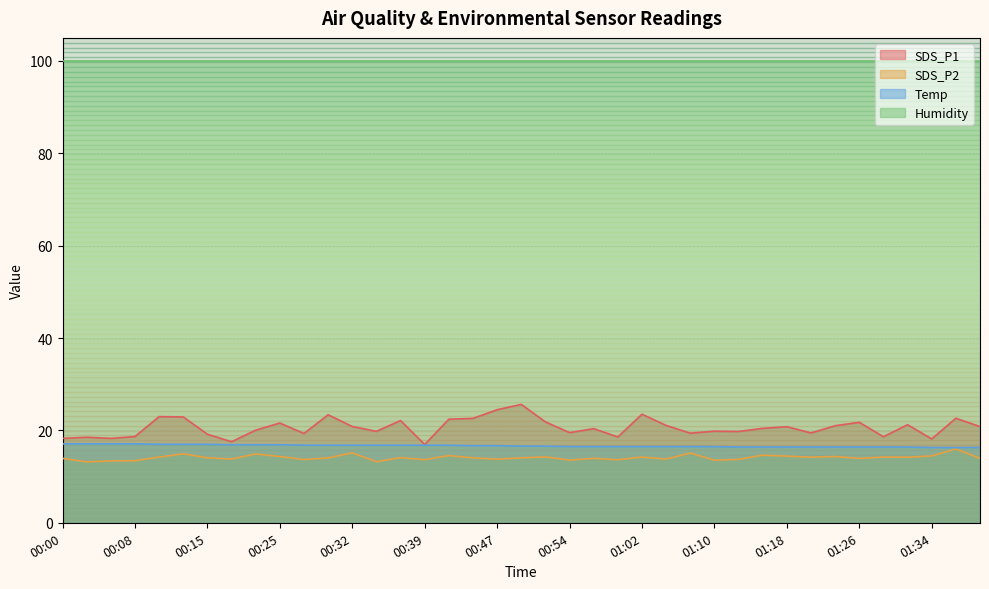

What is the total value across all series at 00:15?

150.1